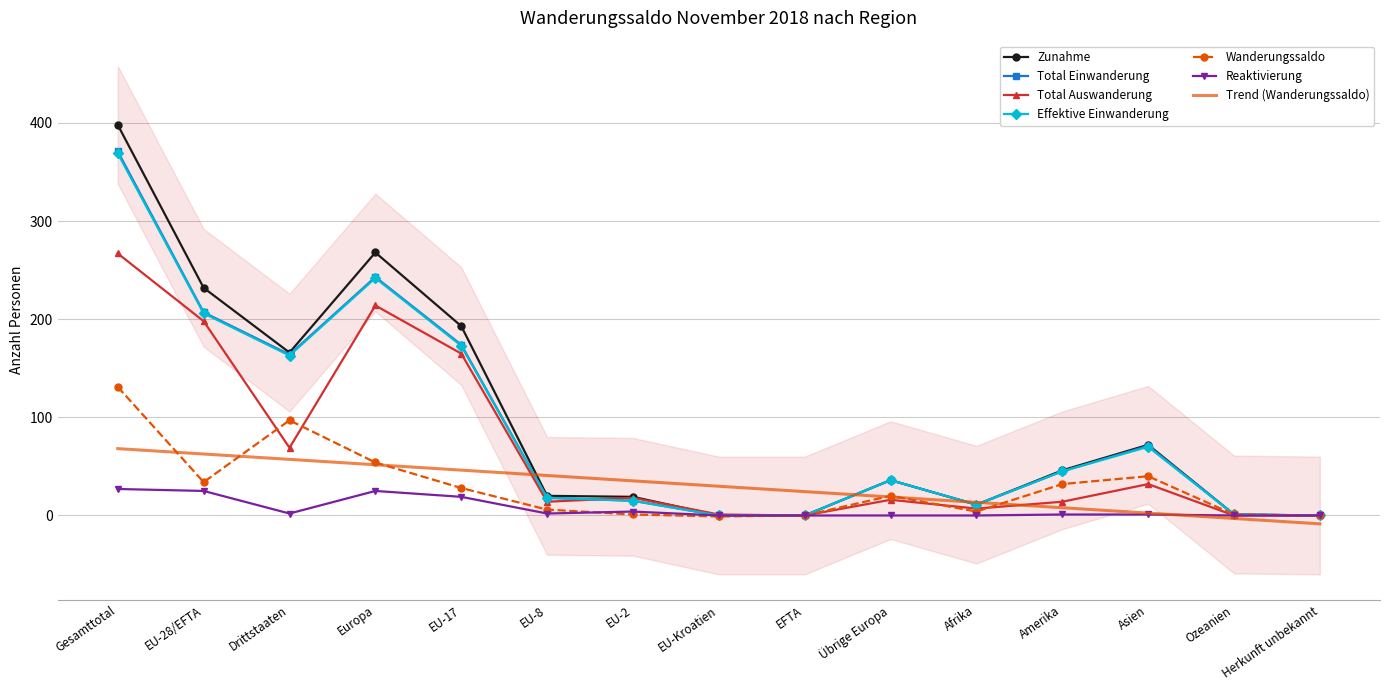

In Effektive Einwanderung, how many points are lower than both neighbors (excluding endpoints)?

2